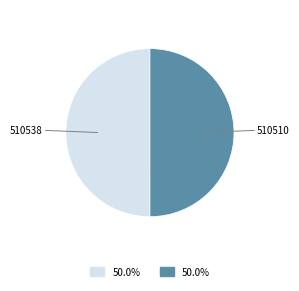

Rank the categories by value from lowest to highest.

510510, 510538